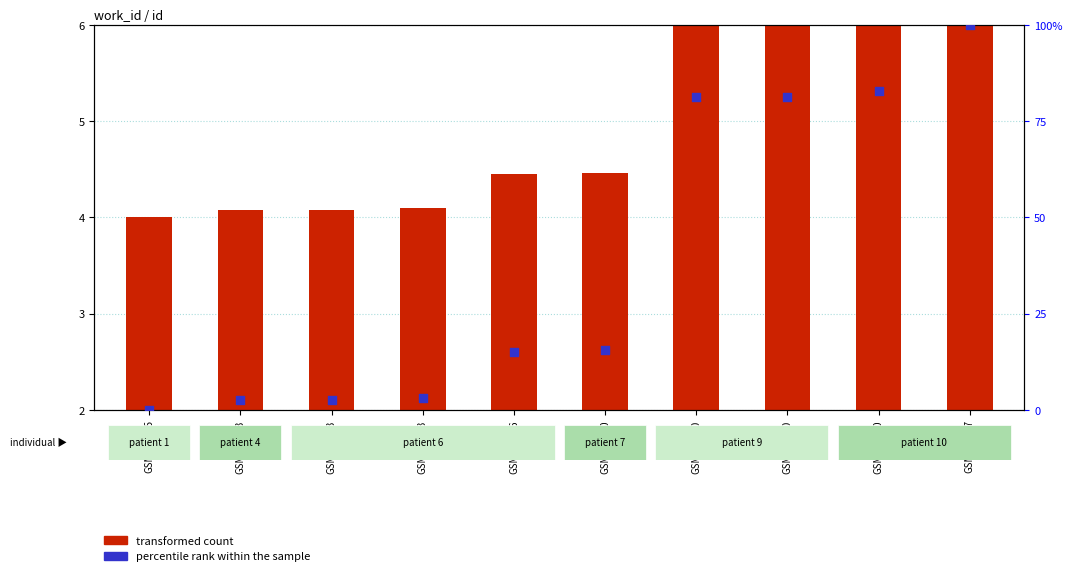

At which category is the sum across all series the highest?

GSM107207